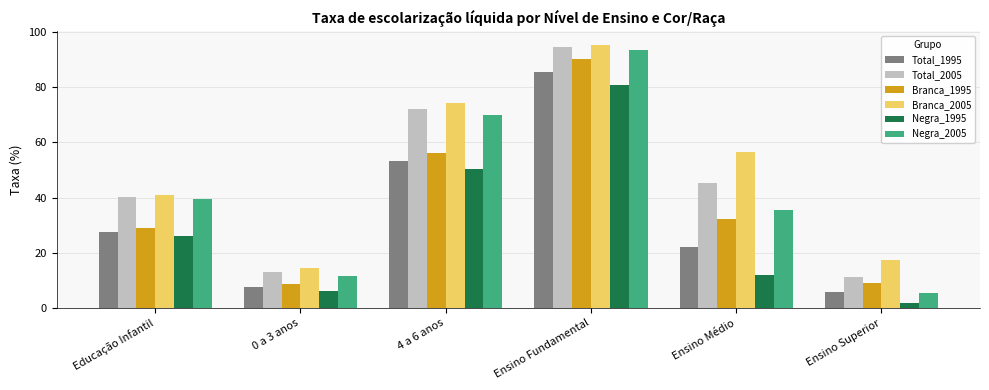

How many distinct data groups are displayed?

6